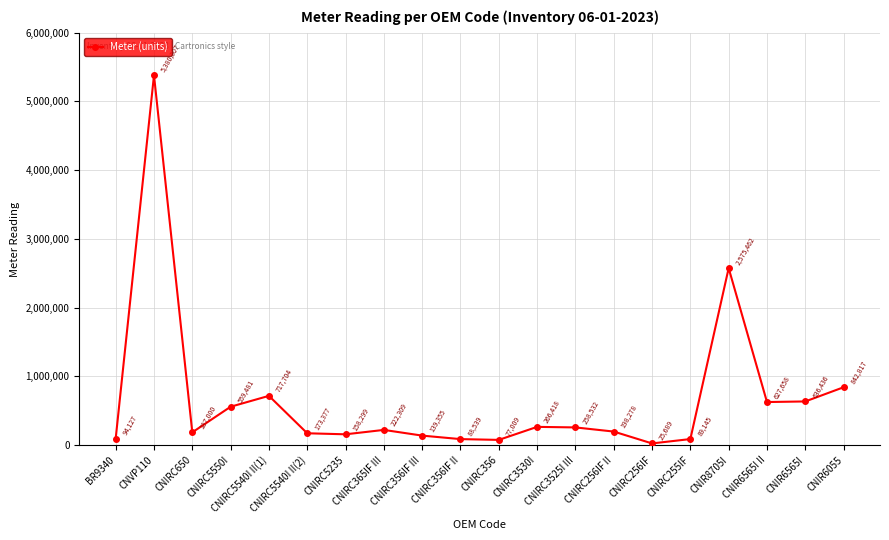

What is the greatest value displayed?

5380307